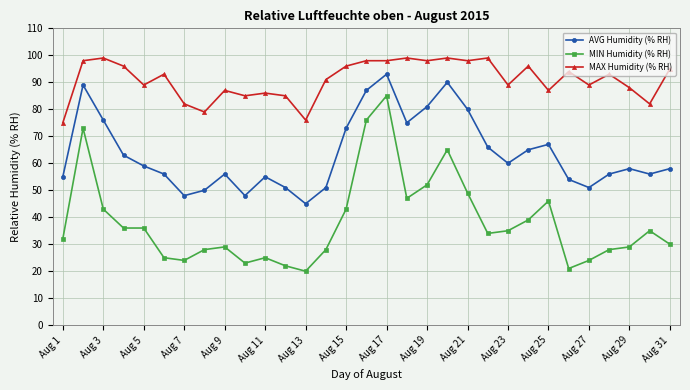

Reading right to left, transcribe all the data shown in this chart.

AVG Humidity (% RH): 58	56	58	56	51	54	67	65	60	66	80	90	81	75	93	87	73	51	45	51	55	48	56	50	48	56	59	63	76	89	55
MIN Humidity (% RH): 30	35	29	28	24	21	46	39	35	34	49	65	52	47	85	76	43	28	20	22	25	23	29	28	24	25	36	36	43	73	32
MAX Humidity (% RH): 95	82	88	93	89	94	87	96	89	99	98	99	98	99	98	98	96	91	76	85	86	85	87	79	82	93	89	96	99	98	75